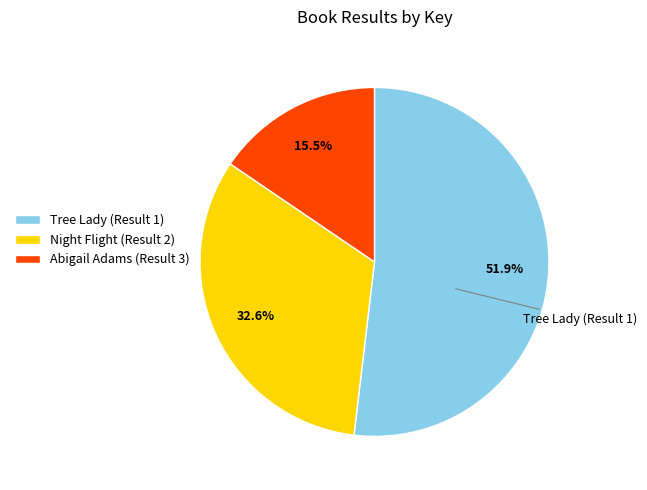

Rank the categories by value from highest to lowest.

Tree Lady (Result 1), Night Flight (Result 2), Abigail Adams (Result 3)